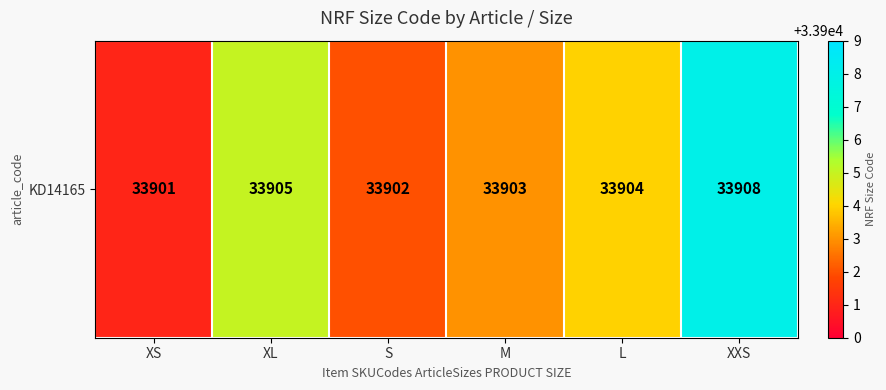

Reading left to right, transcribe all the data shown in this chart.

XS=33901	XL=33905	S=33902	M=33903	L=33904	XXS=33908